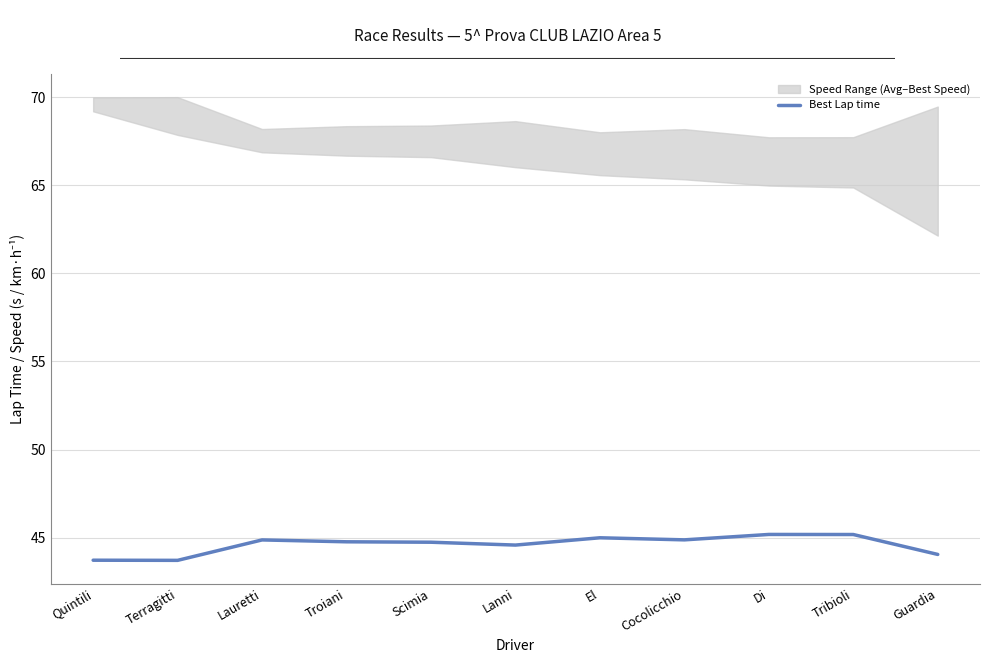

List the labels in order of value, smallest first.

Terragitti, Quintili, Guardia, Lanni, Scimia, Troiani, Lauretti, Cocolicchio, El, Tribioli, Di